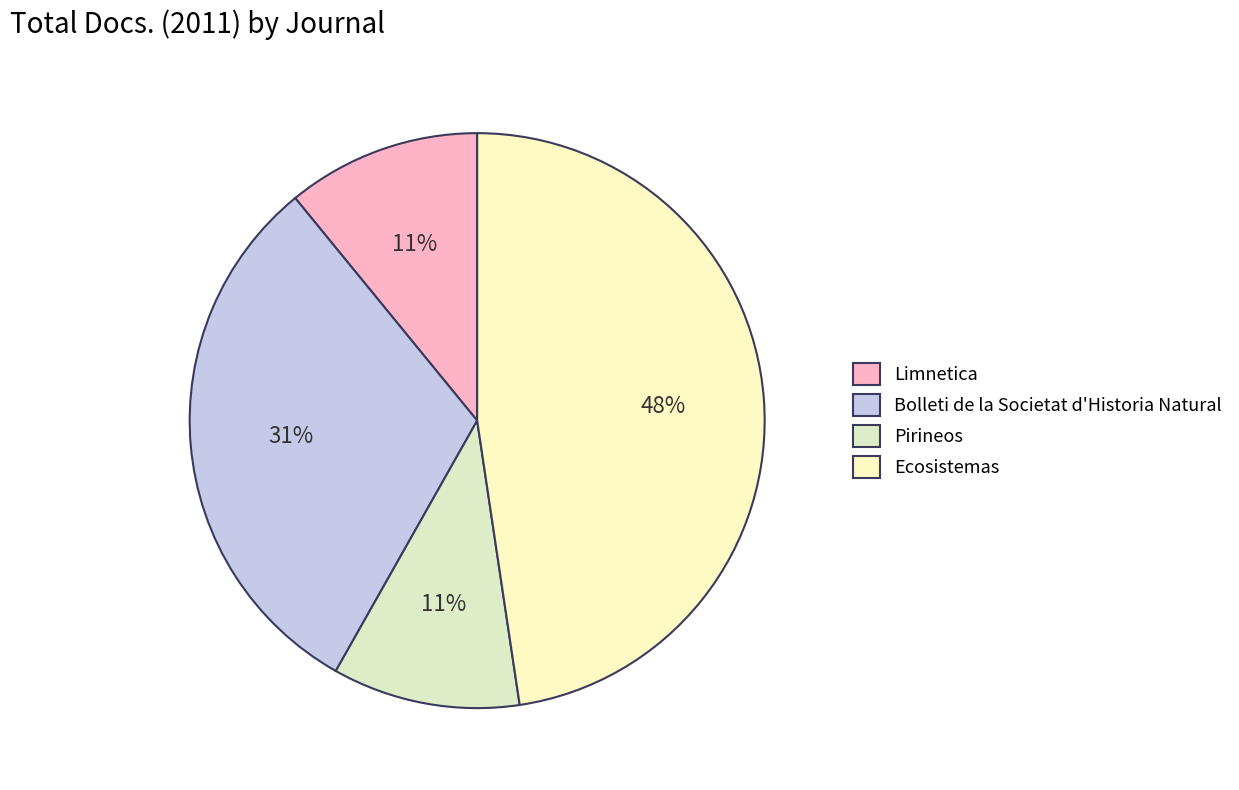

To the nearest percent, what portion does Limnetica represent?

11%